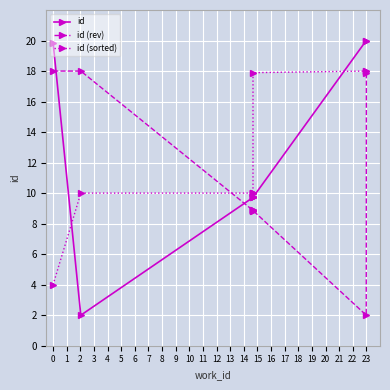

The value of id (rev) at 8 is 3.3. True or false?

False